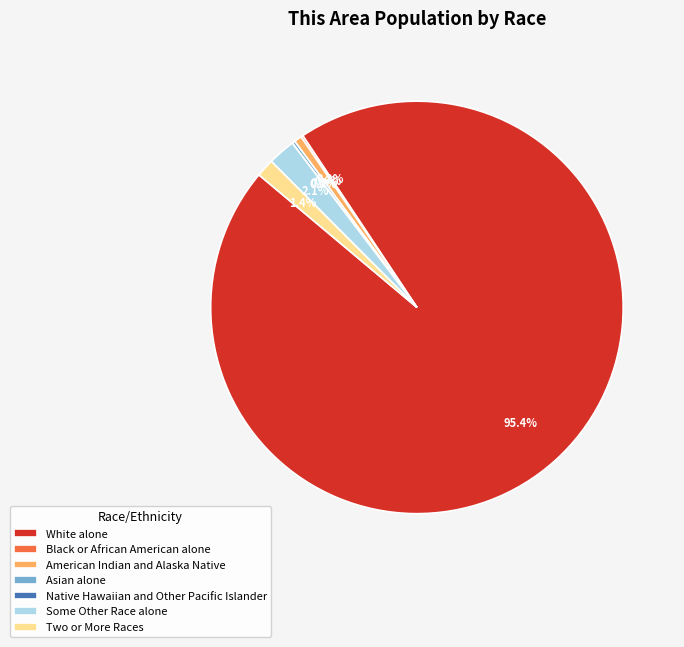

What percentage is NOT represented by American Indian and Alaska Native?

99.4%